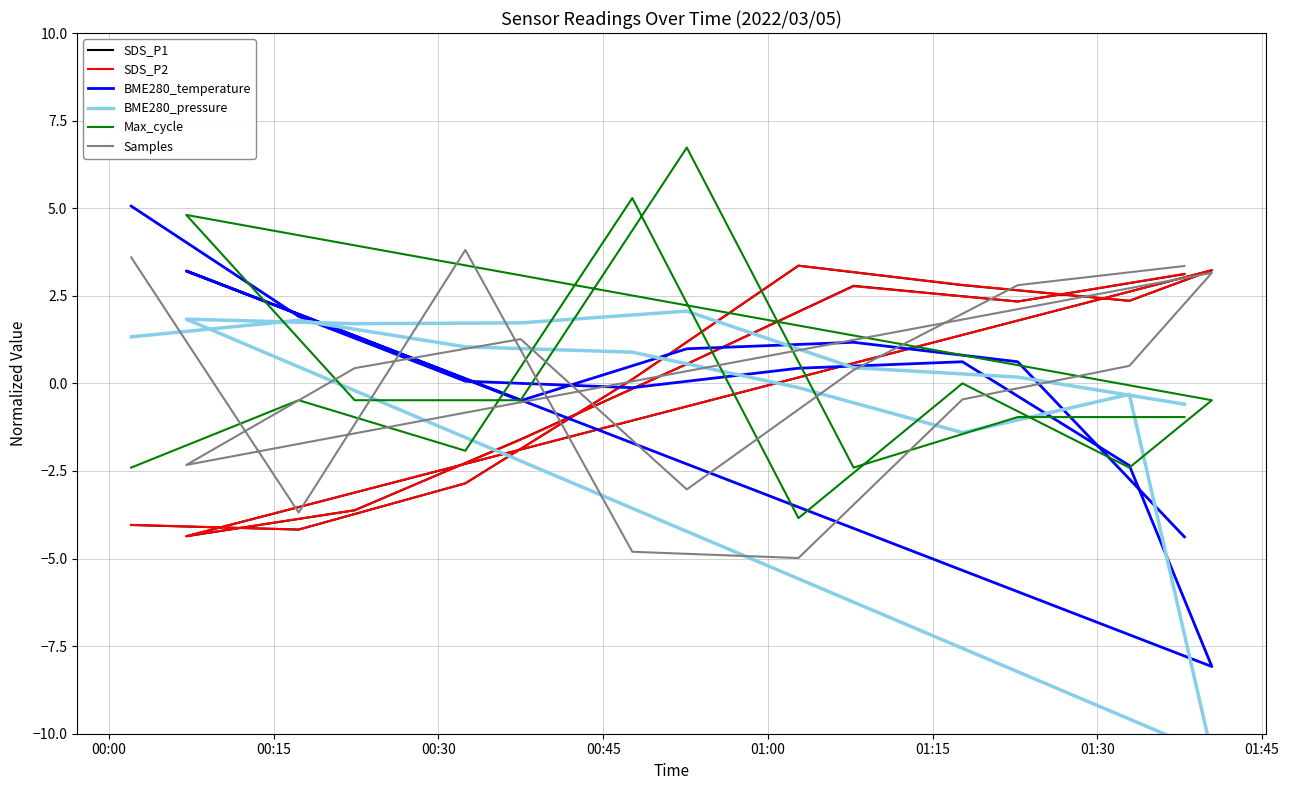

What is the approximate value of SDS_P1 at 01:30?

2.4